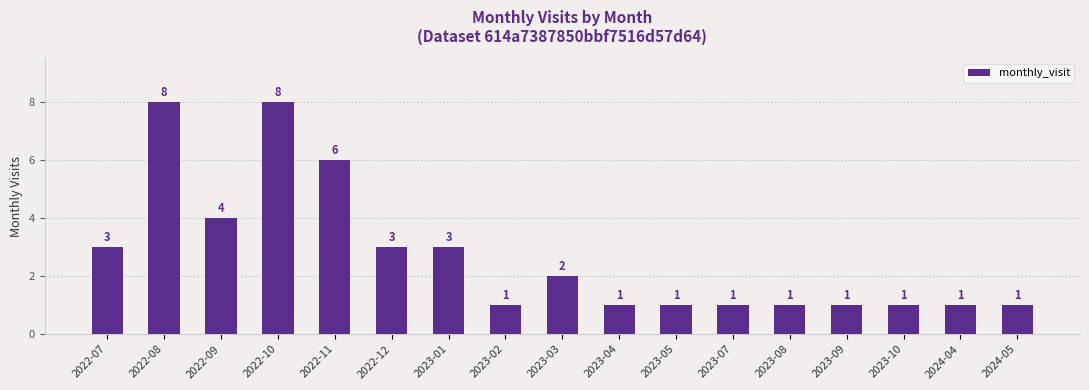

Reading left to right, extract all data points from this chart.

2022-07=3	2022-08=8	2022-09=4	2022-10=8	2022-11=6	2022-12=3	2023-01=3	2023-02=1	2023-03=2	2023-04=1	2023-05=1	2023-07=1	2023-08=1	2023-09=1	2023-10=1	2024-04=1	2024-05=1